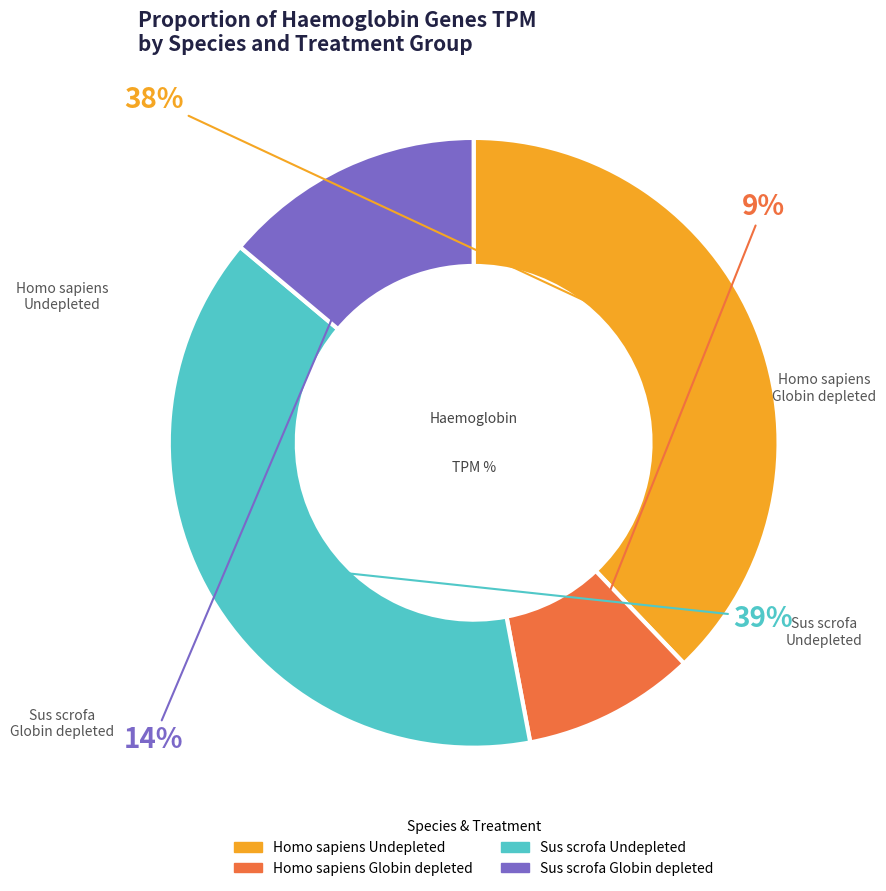

What is the smallest slice in the pie chart?

Homo sapiens Globin depleted